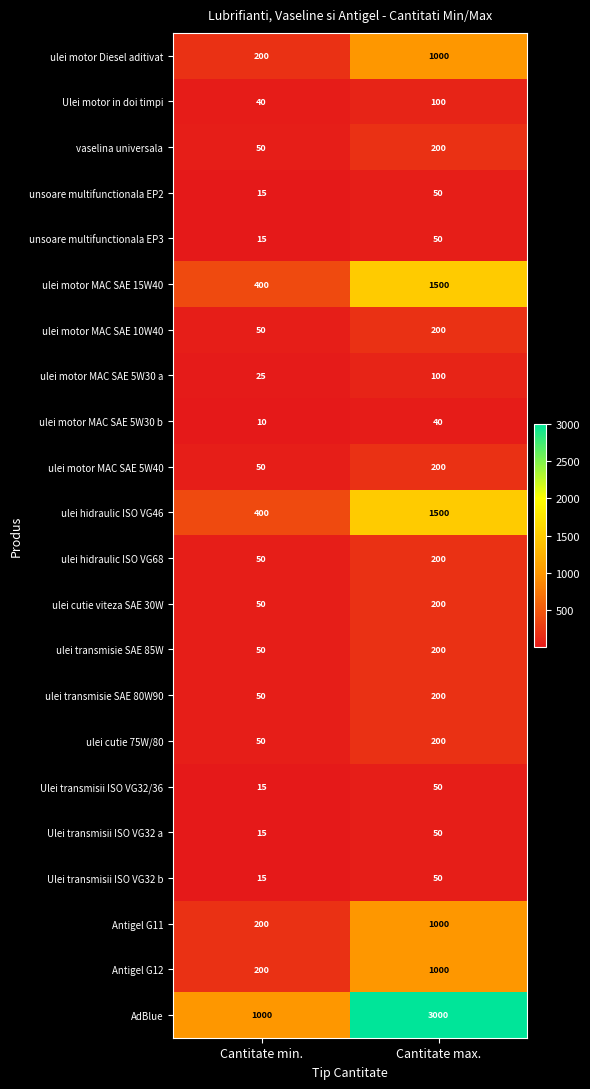

Read the Ulei transmisii ISO VG32 a value at Cantitate min., to the nearest 5.

15